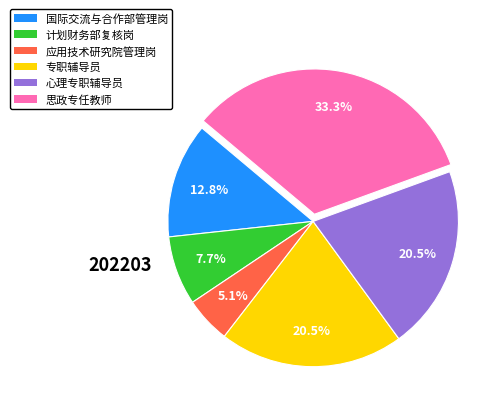

Approximately how many times larger is the value at 计划财务部复核岗 compared to 思政专任教师?

0.2